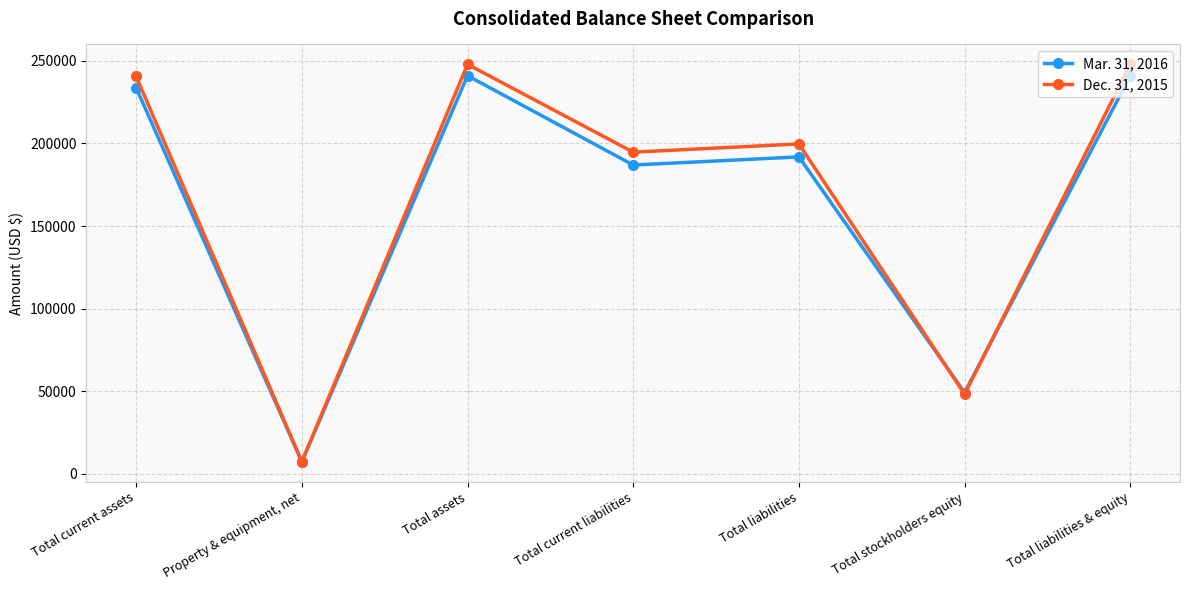

Reading left to right, list all the values displayed in this chart.

Mar. 31, 2016: 233714	7321	241035	186956	191859	49176	241035
Dec. 31, 2015: 240567	7340	247907	194731	199708	48199	247907